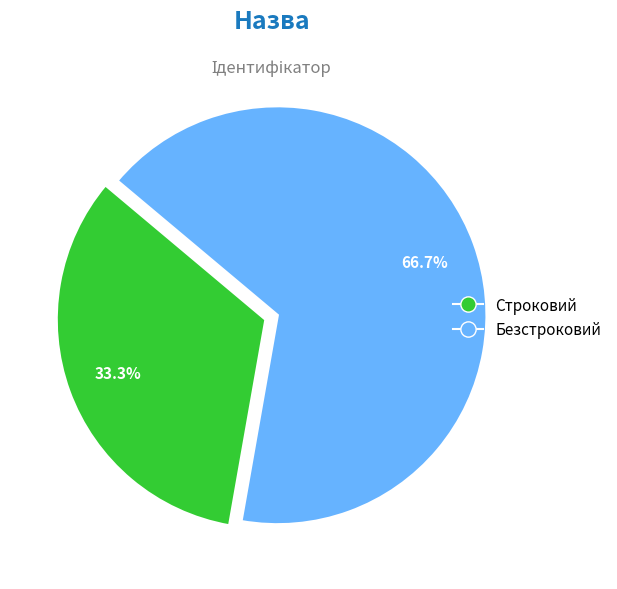

Rank the categories by value from lowest to highest.

Строковий, Безстроковий